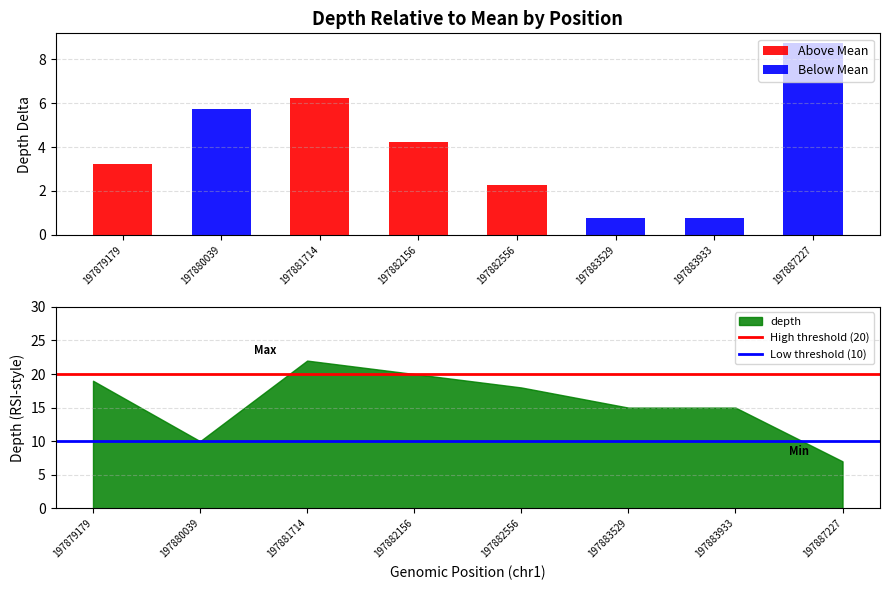

Which has a higher value, 197883933 or 197887227?

197883933